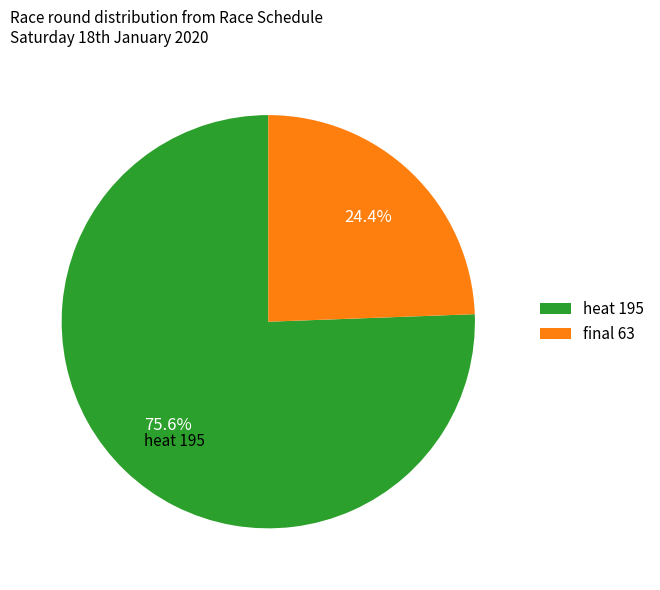

How many segments does this pie chart have?

2